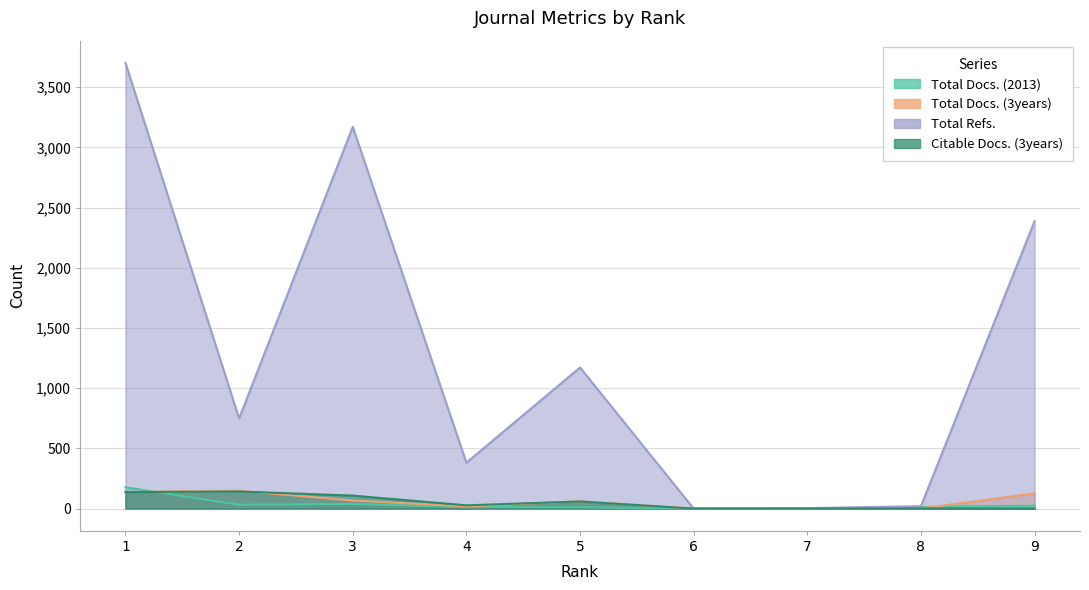

What is the sum of all Total Refs. values?

11585